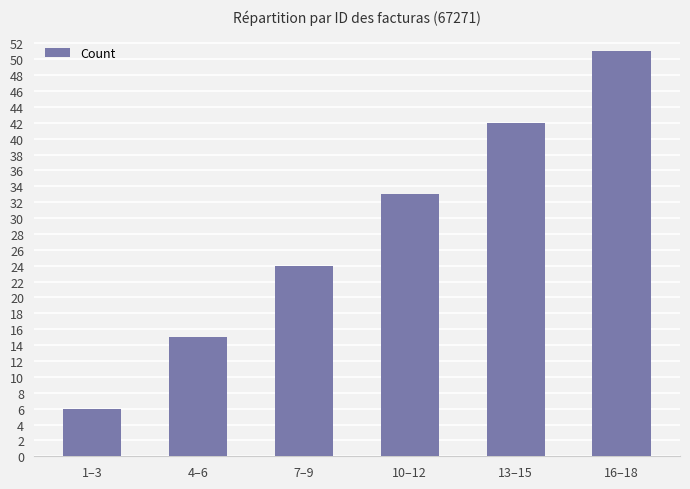

Reading right to left, list all the values displayed in this chart.

51	42	33	24	15	6